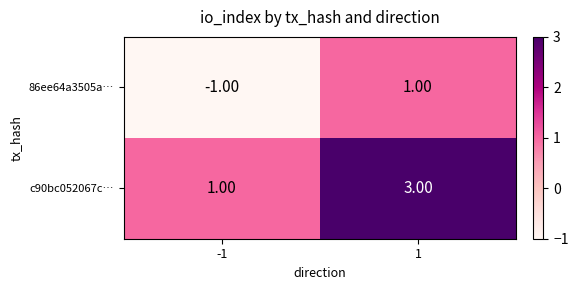

What is the spread (max minus min) of values at 1?

2